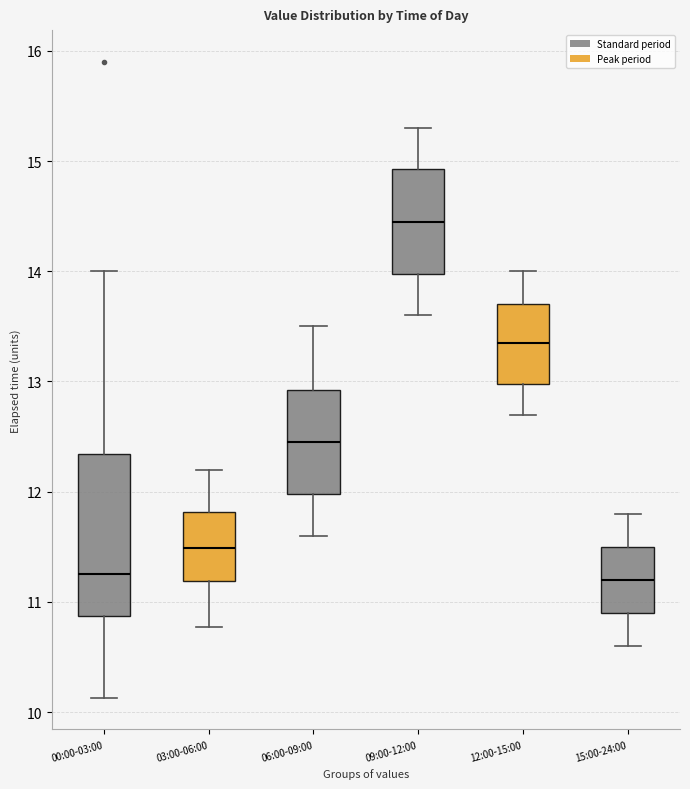

Which box has the highest median line?

09:00-12:00